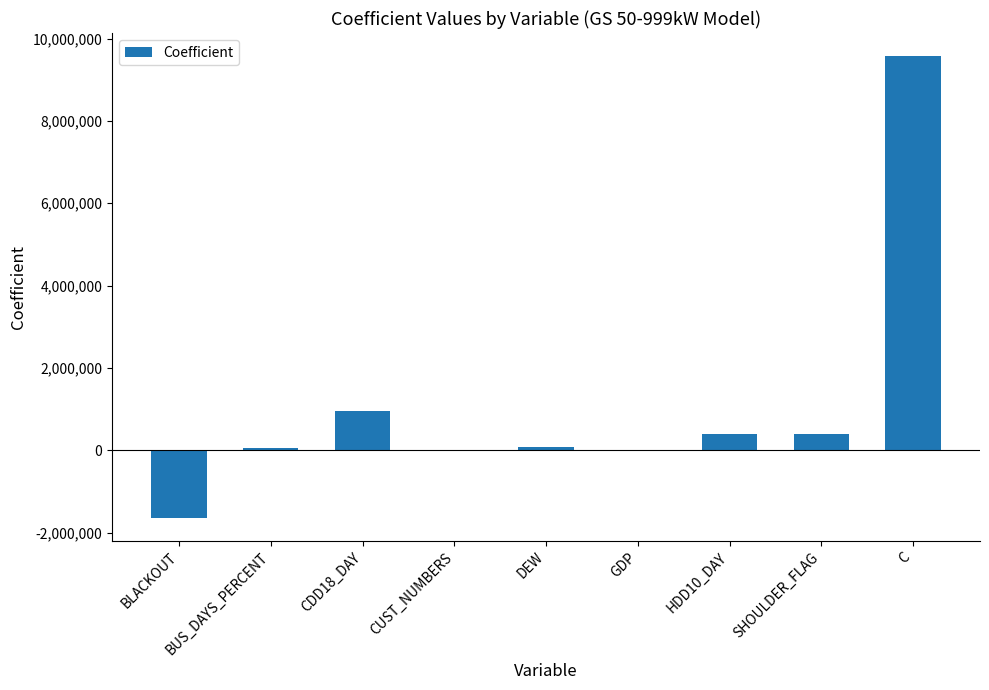

What is the sum of the values at HDD10_DAY and CUST_NUMBERS?

384979.4